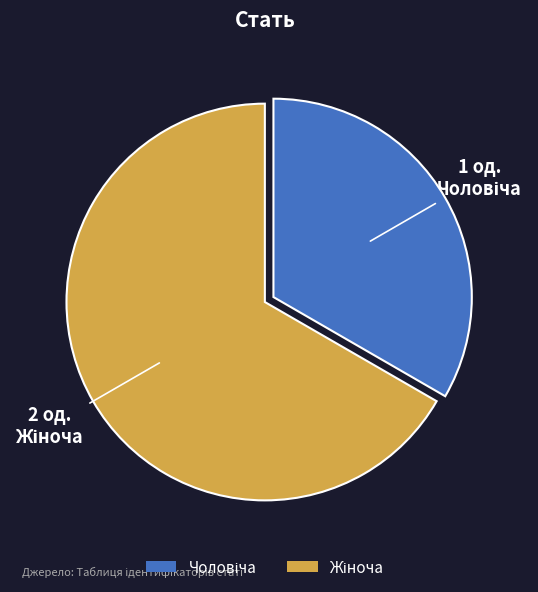

Is there any slice that represents more than half of the pie?

Yes